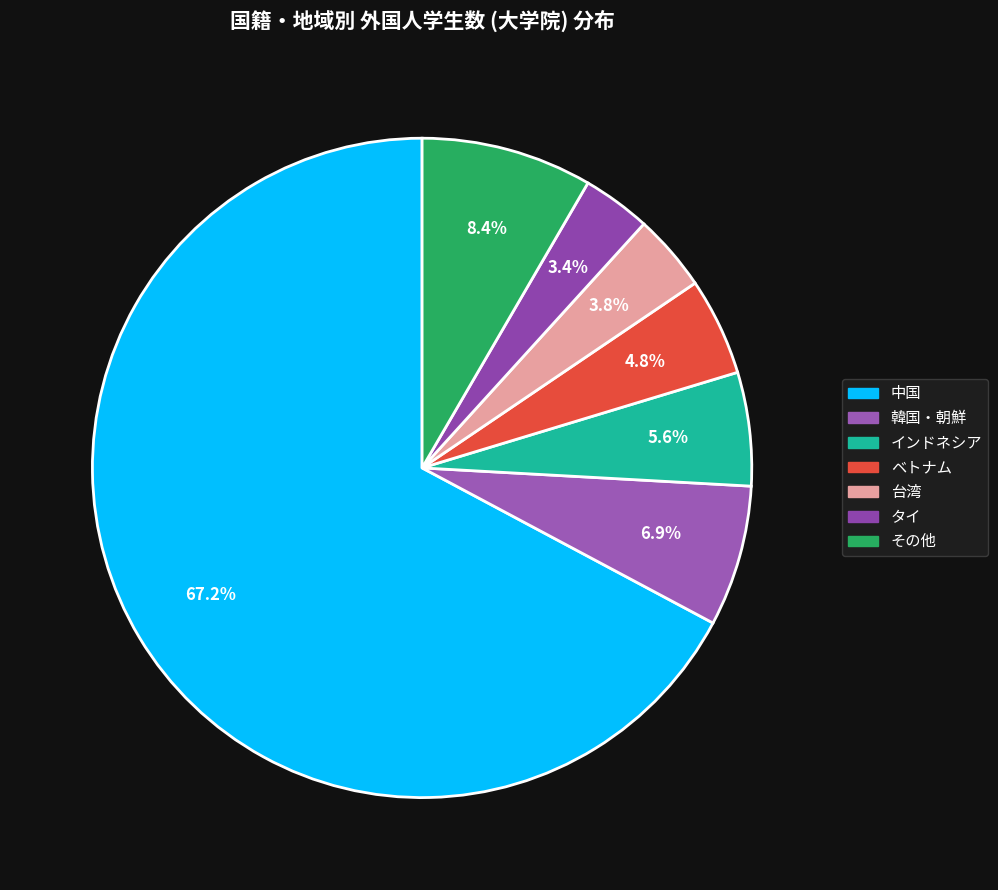

How many slices are in this pie chart?

7